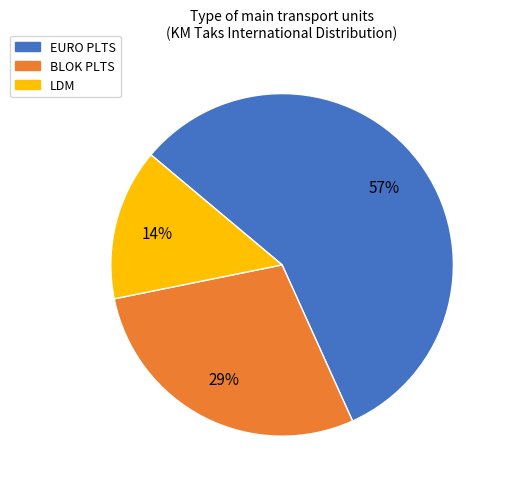

Combined, do BLOK PLTS and LDM account for over 50%?

No